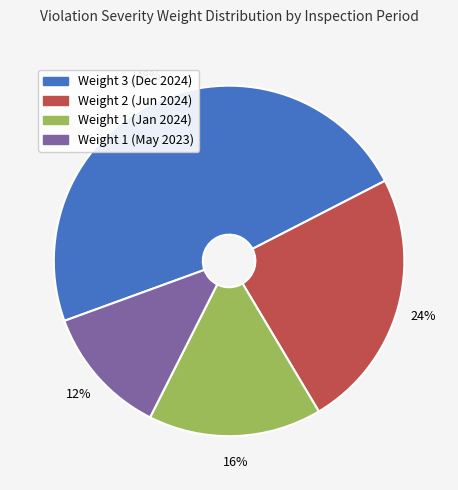

How many slices are in this pie chart?

4